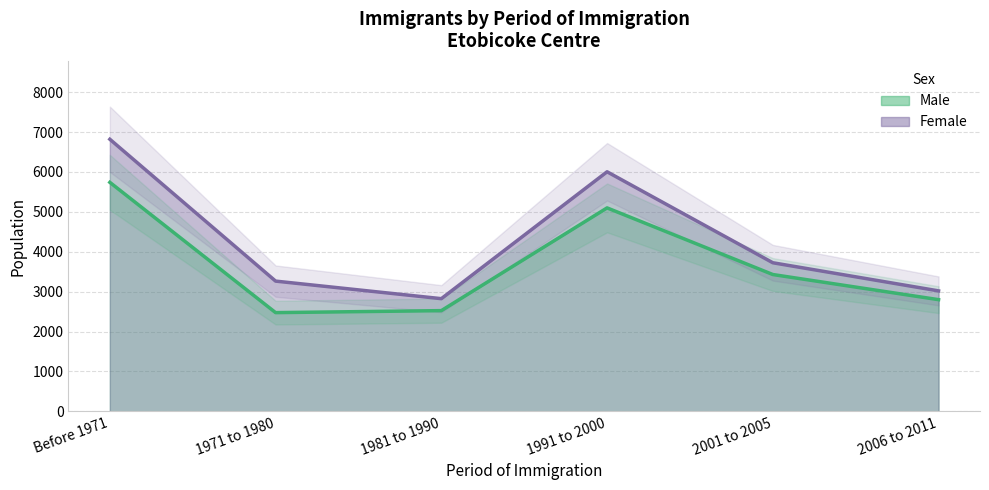

What is the label of the 5th point from the left?

2001 to 2005